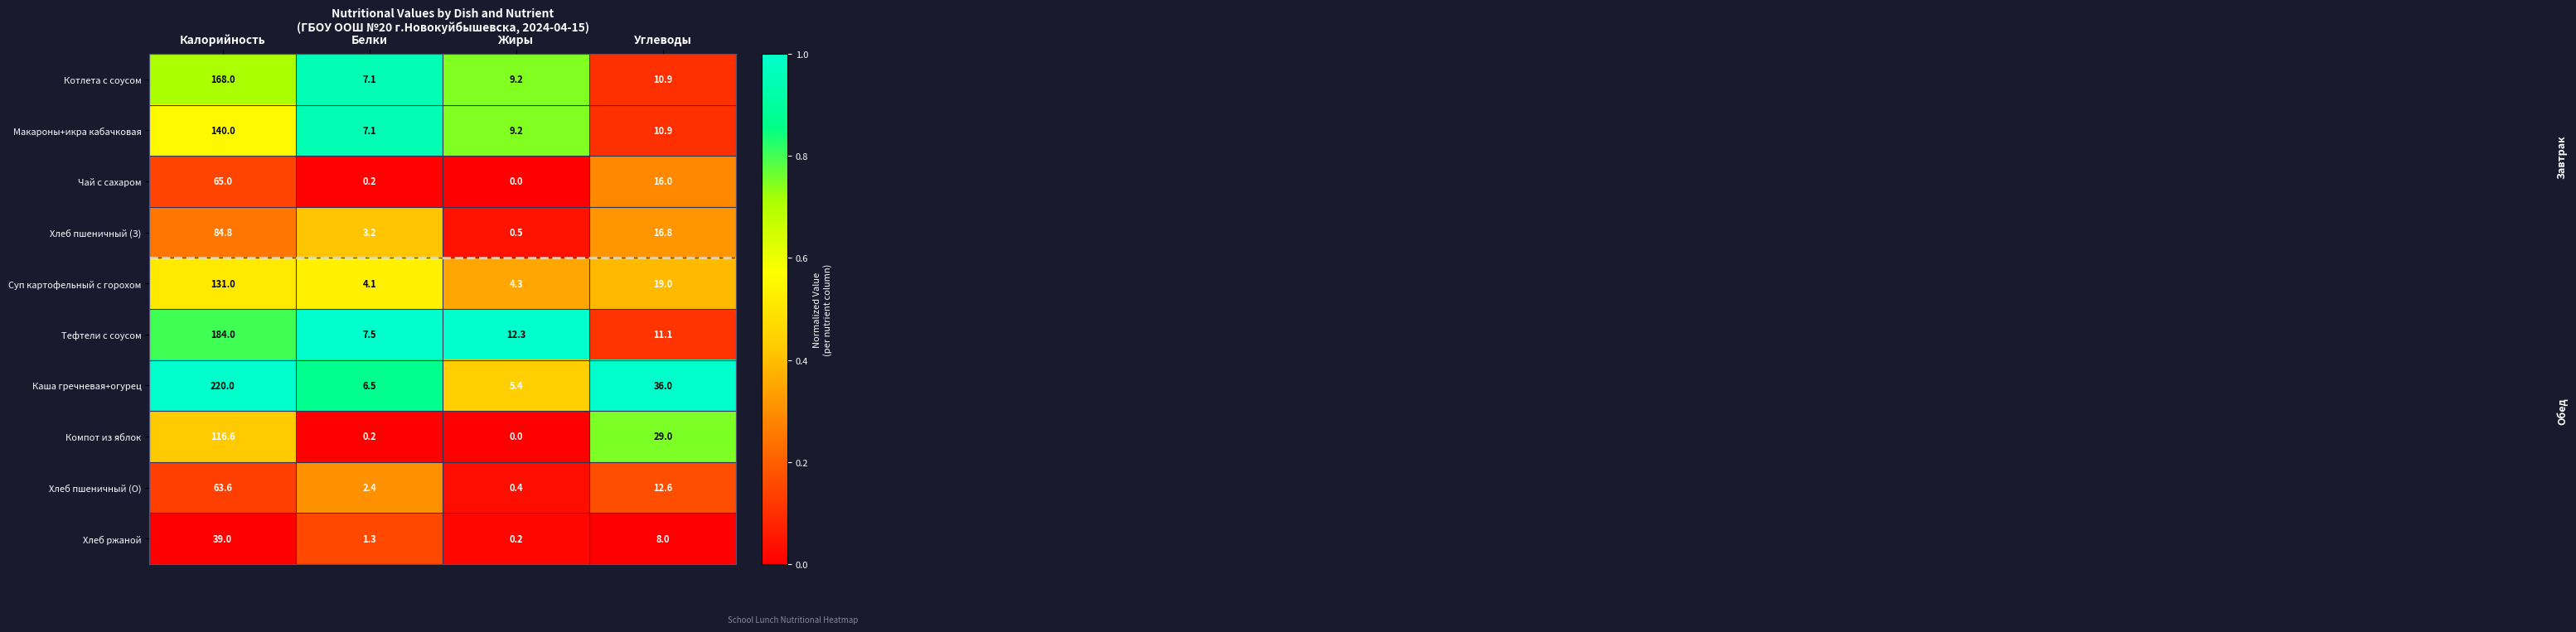

Rank the series at Калорийность from highest to lowest value.

Каша гречневая+огурец, Тефтели с соусом, Котлета с соусом, Макароны+икра кабачковая, Суп картофельный с горохом, Компот из яблок, Хлеб пшеничный (З), Чай с сахаром, Хлеб пшеничный (О), Хлеб ржаной